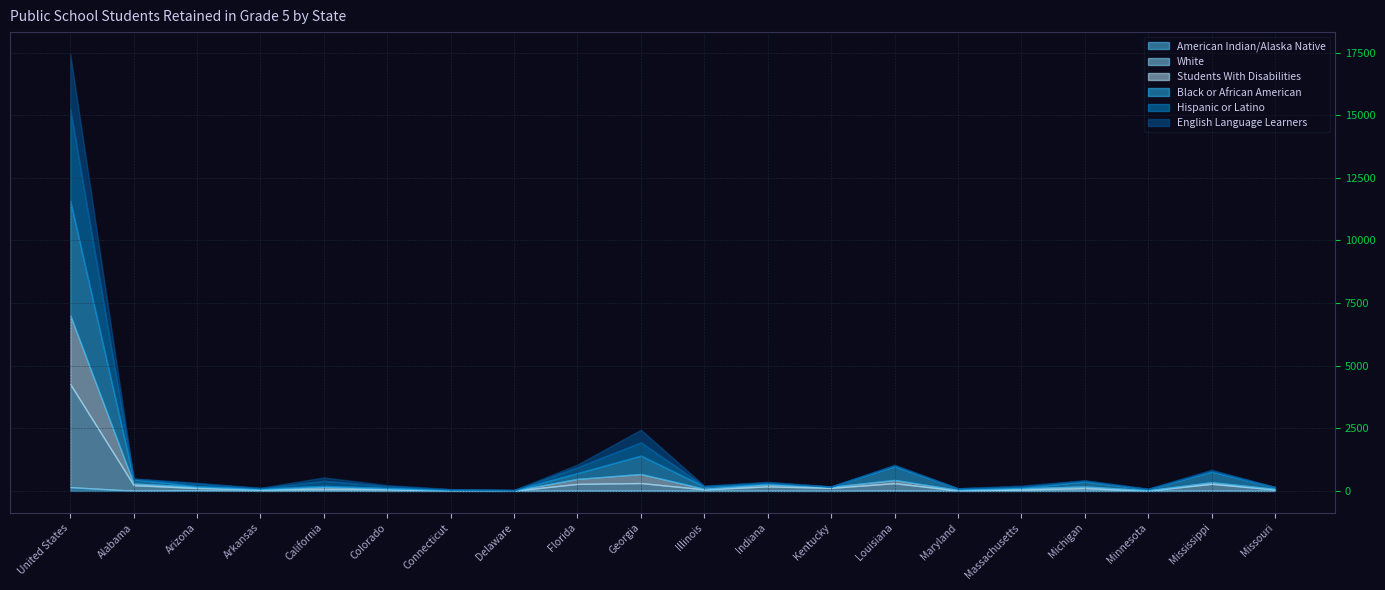

What is the spread (max minus min) of values at California?

197